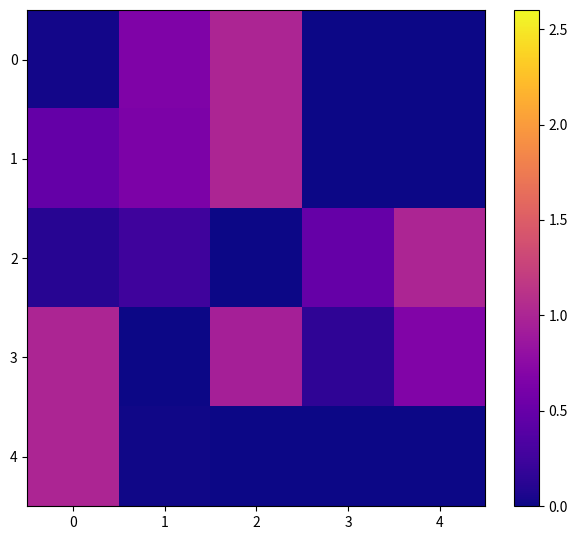

At 4, list the series in order from largest to smallest.

2, 3, 0, 1, 4